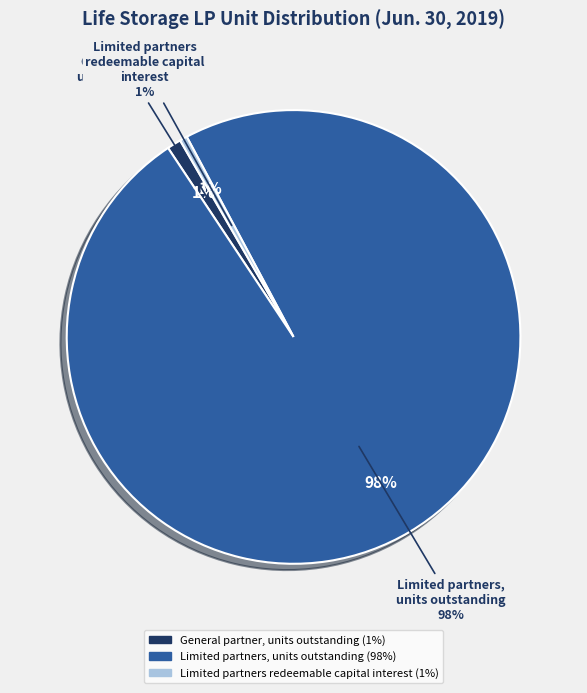

True or false: General partner, units outstanding accounts for 1% of the total.

True